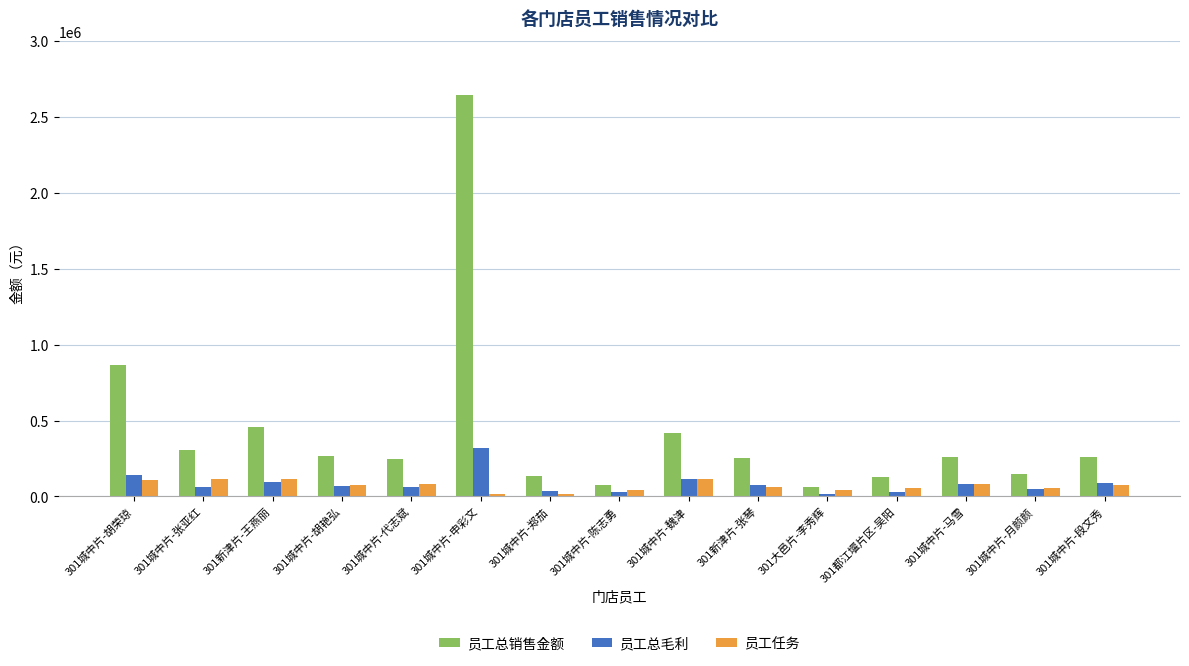

What is the label of the 3rd bar from the right?

301城中片-马雪